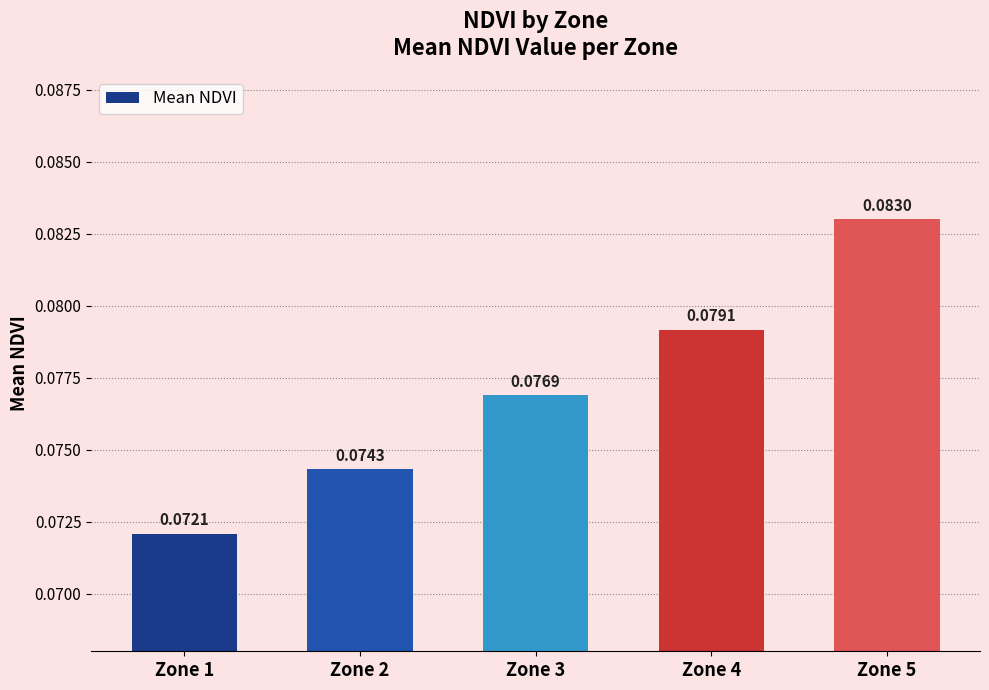

What is the sum of all values?

0.4